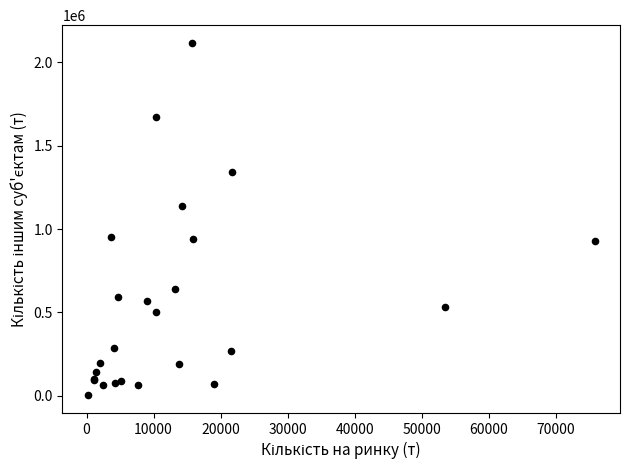

What Y value in the scatter plot is closest to 1059725?

1138959